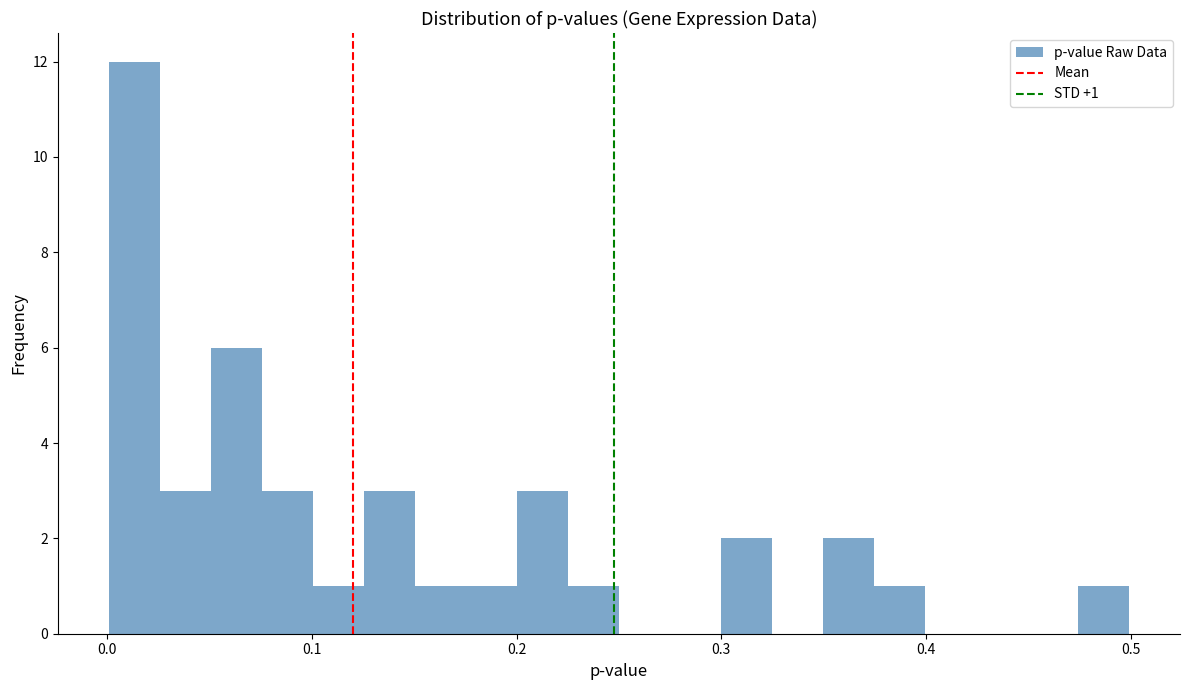

Read against the x-axis, roughly where is the centre of the tallest bar?

0.01